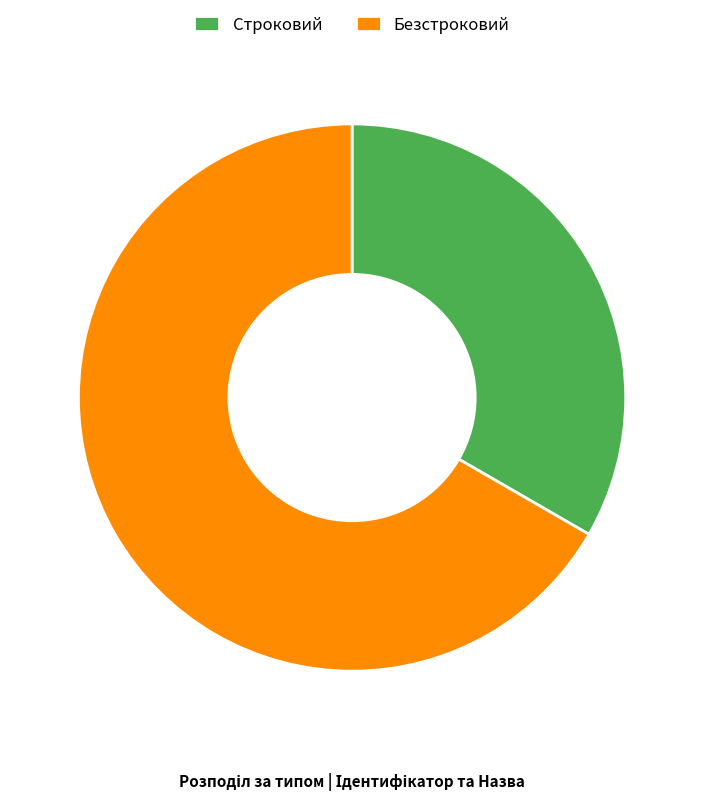

Is there any slice that represents more than half of the pie?

Yes